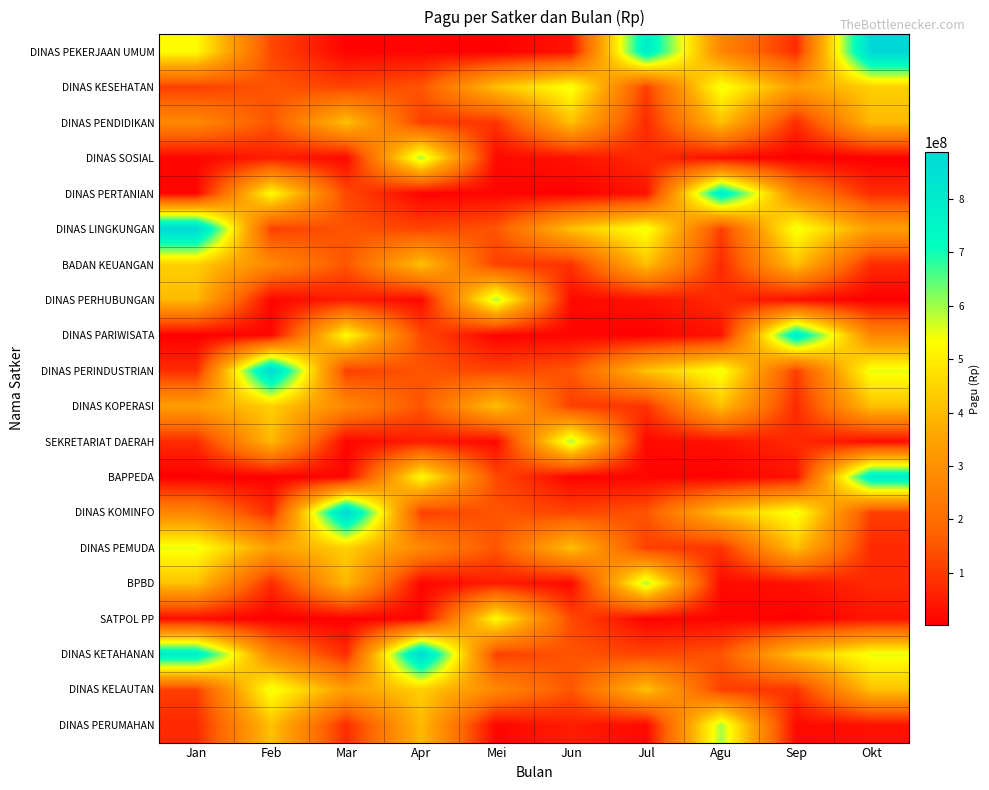

Reading left to right, what are all the values shown in this chart?

DINAS PEKERJAAN UMUM: Jan=529578100	Feb=128300000	Mar=8214400	Apr=12645000	Mei=3960000	Jun=37360000	Jul=790763000	Agu=269495000	Sep=79185000	Okt=888158200
DINAS KESEHATAN: Jan=112500000	Feb=150000000	Mar=120000000	Apr=150000000	Mei=412500000	Jun=550000000	Jul=112500000	Agu=550000000	Sep=335500000	Okt=440000000
DINAS PENDIDIKAN: Jan=275000000	Feb=150000000	Mar=412500000	Apr=112500000	Mei=91500000	Jun=412500000	Jul=75000000	Agu=412500000	Sep=78000000	Okt=397777000
DINAS SOSIAL: Jan=12000000	Feb=54000000	Mar=18000000	Apr=594900000	Mei=18945000	Jun=33100000	Jul=75960000	Agu=26250000	Sep=2500000	Okt=2081000
DINAS PERTANIAN: Jan=14710000	Feb=529578100	Mar=128300000	Apr=8214400	Mei=12645000	Jun=3960000	Jul=37360000	Agu=790763000	Sep=269495000	Okt=79185000
DINAS LINGKUNGAN: Jan=888158200	Feb=112500000	Mar=150000000	Apr=120000000	Mei=150000000	Jun=412500000	Jul=550000000	Agu=112500000	Sep=550000000	Okt=335500000
BADAN KEUANGAN: Jan=440000000	Feb=275000000	Mar=150000000	Apr=412500000	Mei=112500000	Jun=91500000	Jul=412500000	Agu=75000000	Sep=412500000	Okt=78000000
DINAS PERHUBUNGAN: Jan=397777000	Feb=12000000	Mar=54000000	Apr=18000000	Mei=594900000	Jun=18945000	Jul=33100000	Agu=75960000	Sep=26250000	Okt=2500000
DINAS PARIWISATA: Jan=2081000	Feb=14710000	Mar=529578100	Apr=128300000	Mei=8214400	Jun=12645000	Jul=3960000	Agu=37360000	Sep=790763000	Okt=269495000
DINAS PERINDUSTRIAN: Jan=79185000	Feb=888158200	Mar=112500000	Apr=150000000	Mei=120000000	Jun=150000000	Jul=412500000	Agu=550000000	Sep=112500000	Okt=550000000
DINAS KOPERASI: Jan=335500000	Feb=440000000	Mar=275000000	Apr=150000000	Mei=412500000	Jun=112500000	Jul=91500000	Agu=412500000	Sep=75000000	Okt=412500000
SEKRETARIAT DAERAH: Jan=78000000	Feb=397777000	Mar=12000000	Apr=54000000	Mei=18000000	Jun=594900000	Jul=18945000	Agu=33100000	Sep=75960000	Okt=26250000
BAPPEDA: Jan=2500000	Feb=2081000	Mar=14710000	Apr=529578100	Mei=128300000	Jun=8214400	Jul=12645000	Agu=3960000	Sep=37360000	Okt=790763000
DINAS KOMINFO: Jan=269495000	Feb=79185000	Mar=888158200	Apr=112500000	Mei=150000000	Jun=120000000	Jul=150000000	Agu=412500000	Sep=550000000	Okt=112500000
DINAS PEMUDA: Jan=550000000	Feb=335500000	Mar=440000000	Apr=275000000	Mei=150000000	Jun=412500000	Jul=112500000	Agu=91500000	Sep=412500000	Okt=75000000
BPBD: Jan=412500000	Feb=78000000	Mar=397777000	Apr=12000000	Mei=54000000	Jun=18000000	Jul=594900000	Agu=18945000	Sep=33100000	Okt=75960000
SATPOL PP: Jan=26250000	Feb=2500000	Mar=2081000	Apr=14710000	Mei=529578100	Jun=128300000	Jul=8214400	Agu=12645000	Sep=3960000	Okt=37360000
DINAS KETAHANAN: Jan=790763000	Feb=269495000	Mar=79185000	Apr=888158200	Mei=112500000	Jun=150000000	Jul=120000000	Agu=150000000	Sep=412500000	Okt=550000000
DINAS KELAUTAN: Jan=112500000	Feb=550000000	Mar=335500000	Apr=440000000	Mei=275000000	Jun=150000000	Jul=412500000	Agu=112500000	Sep=91500000	Okt=412500000
DINAS PERUMAHAN: Jan=75000000	Feb=412500000	Mar=78000000	Apr=397777000	Mei=12000000	Jun=54000000	Jul=18000000	Agu=594900000	Sep=18945000	Okt=33100000